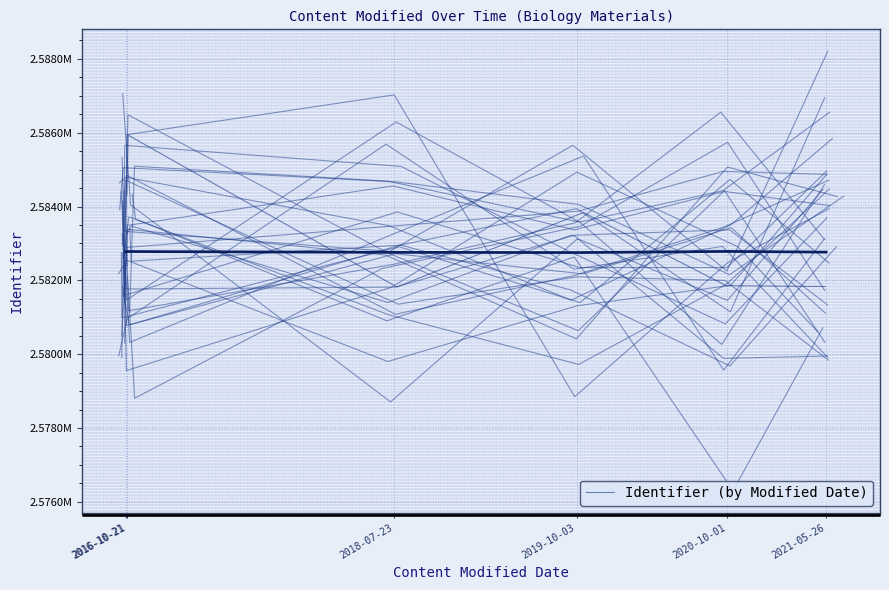

What is the difference between the values at 2019-10-03 and 2020-10-01?

1981.0